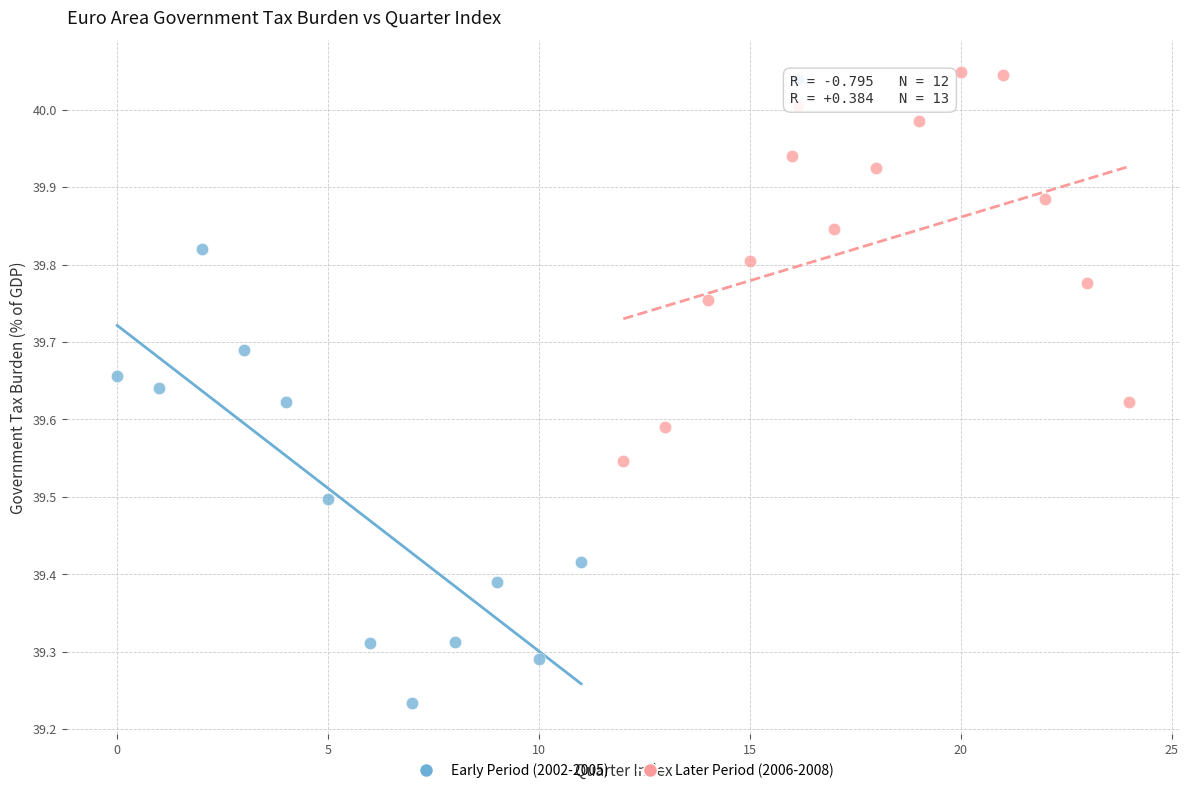

Which series has the largest Y range (max minus min)?

Early Period (2002-2005)